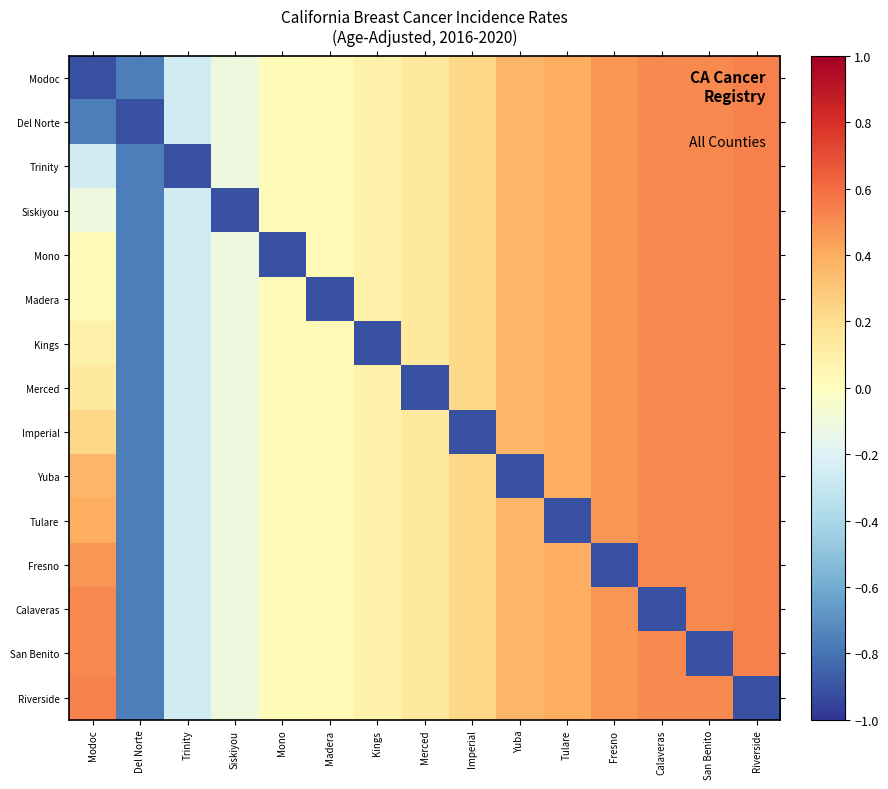

Count the number of data series in this chart.

15